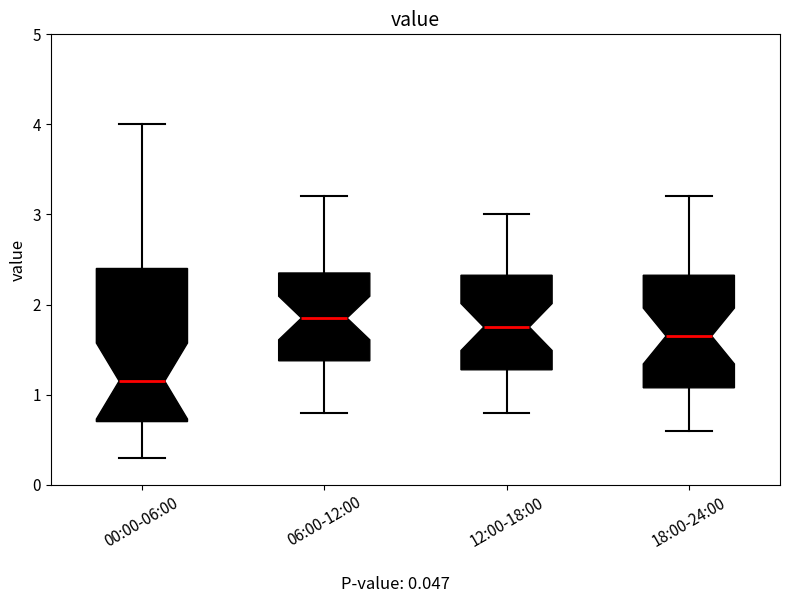

Reading left to right, read every box against the y-axis: the position of its median line, the range the box covers, and the ends of its whiskers. The values are not printed on the chart, so give them approximately, as read against the axis.

00:00-06:00: median 1.2, box 0.7 to 2.4, whiskers 0.3 to 4.0
06:00-12:00: median 1.9, box 1.4 to 2.4, whiskers 0.8 to 3.2
12:00-18:00: median 1.8, box 1.3 to 2.3, whiskers 0.8 to 3.0
18:00-24:00: median 1.7, box 1.1 to 2.3, whiskers 0.6 to 3.2